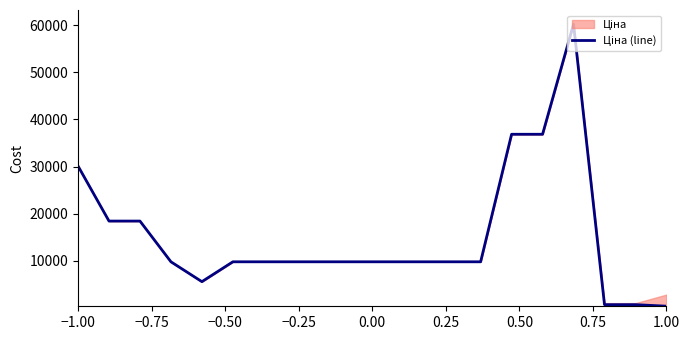

The chart shows a value of 4948.6 at 0.25. True or false?

False